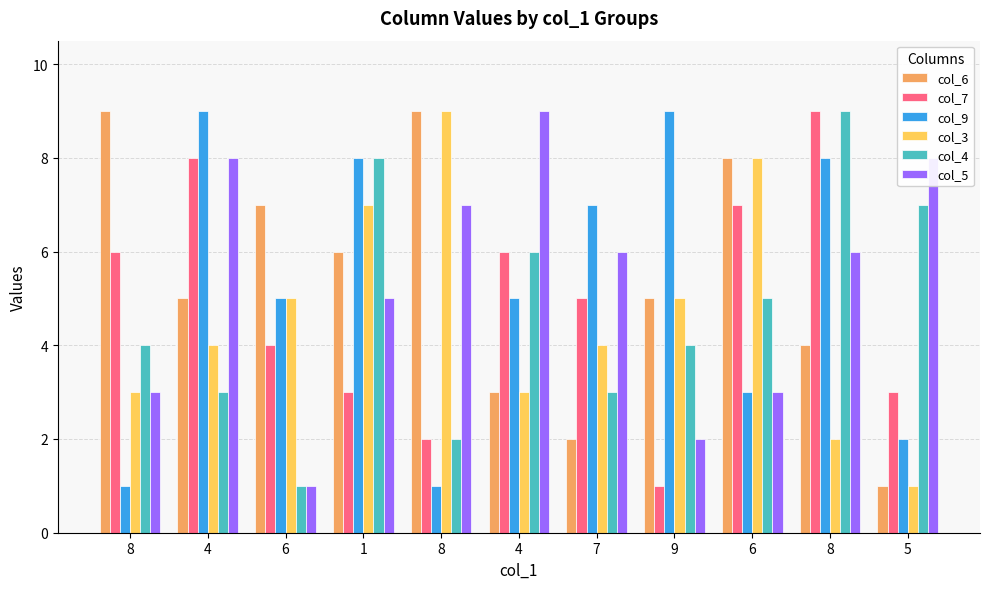

How many values in the col_5 series are below 6?

5